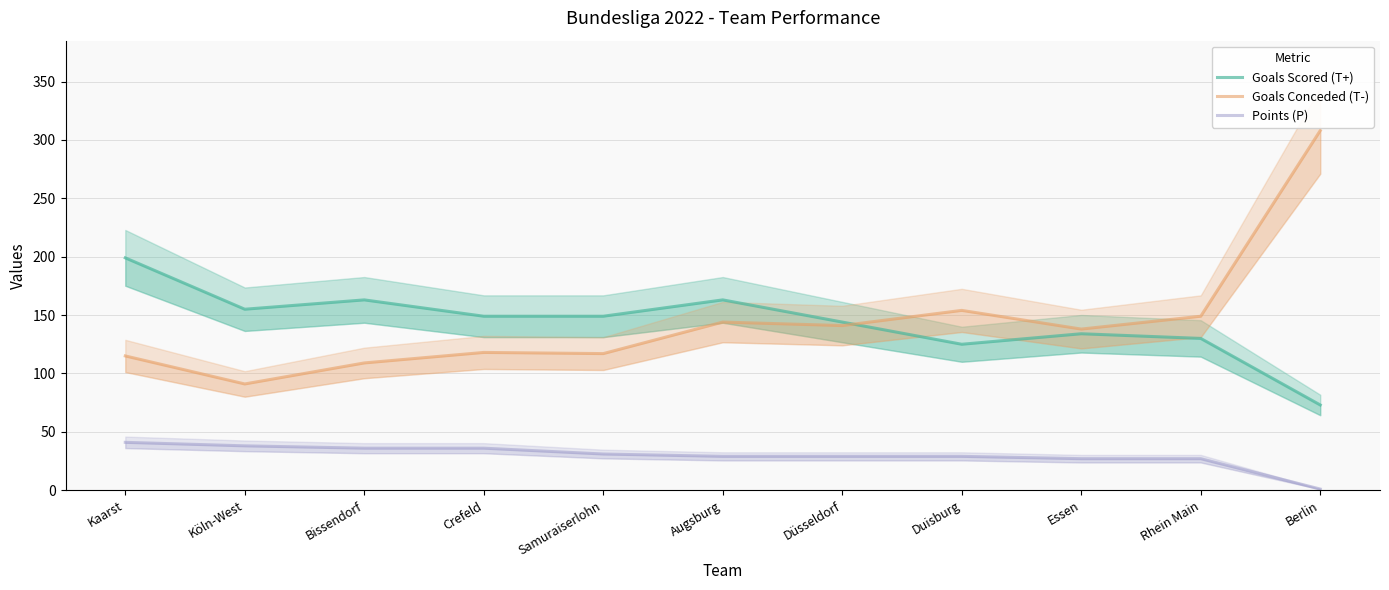

What is the average value of the Goals Conceded (T-) series?

144